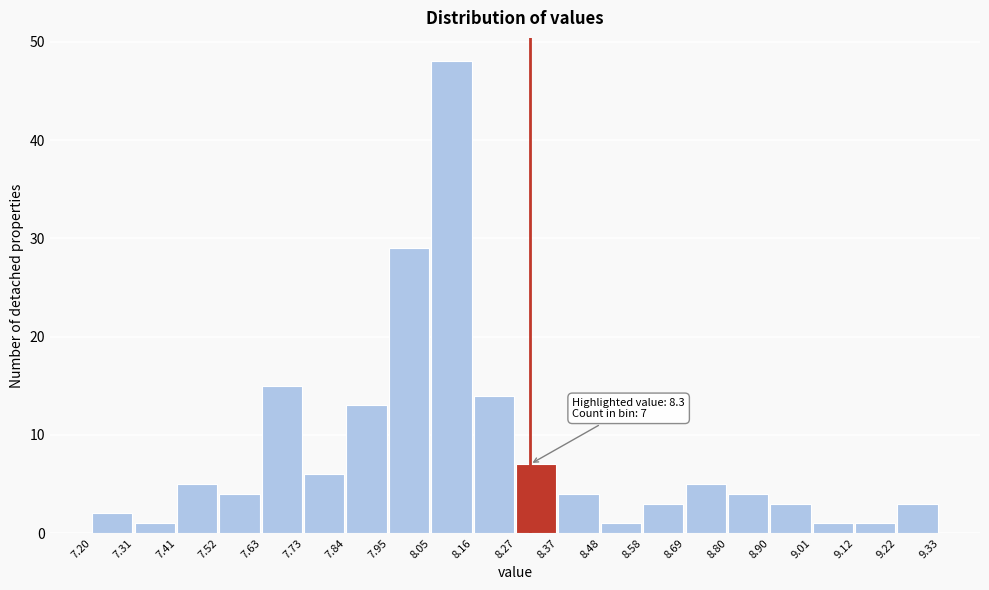

Which range on the x-axis has the tallest bar?

8.05 to 8.16